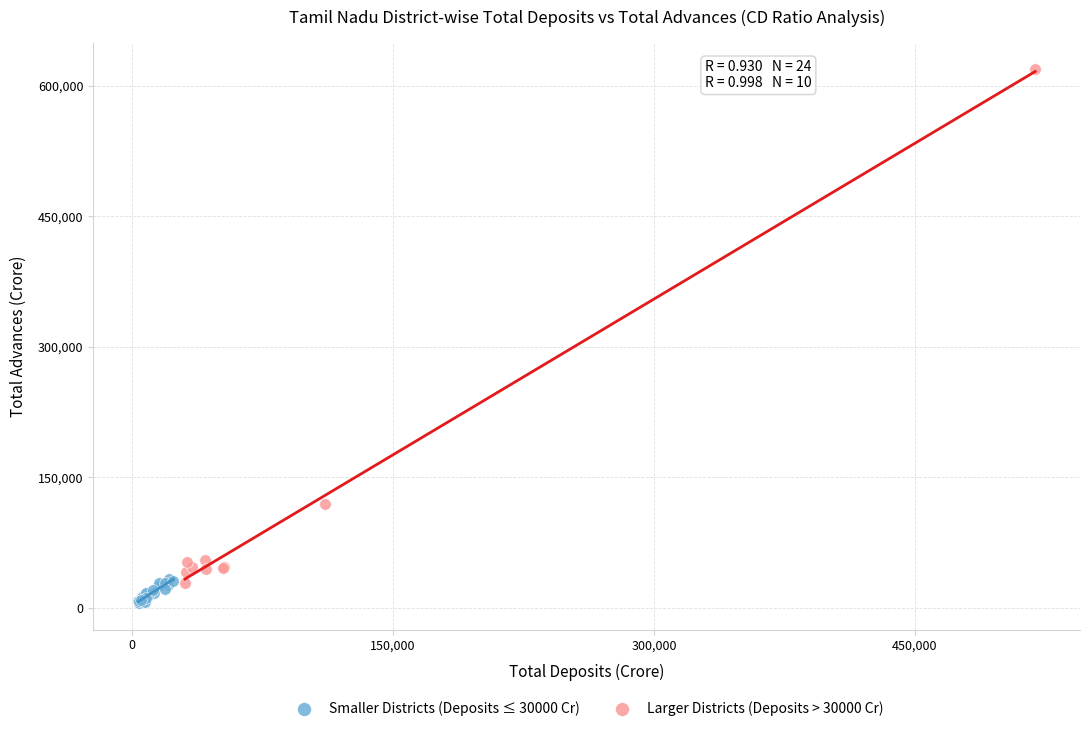

Which series has the largest Y range (max minus min)?

Larger Districts (Deposits > 30000 Cr)